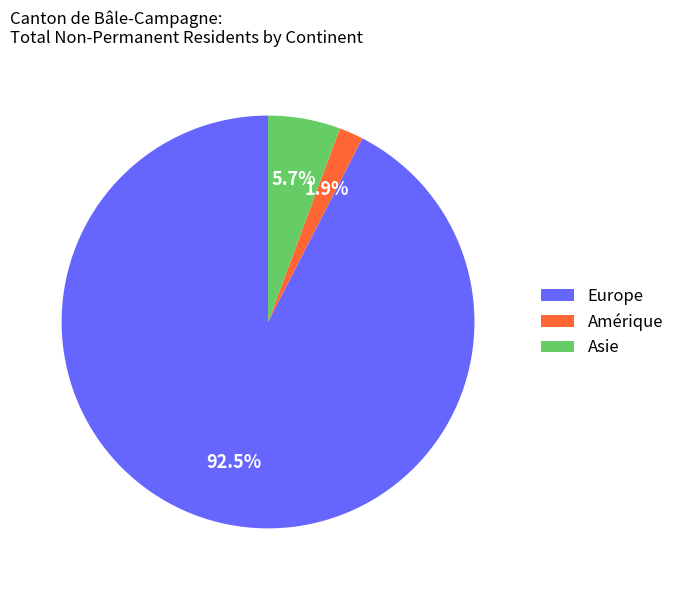

What percentage is the Asie slice, to the nearest percent?

6%